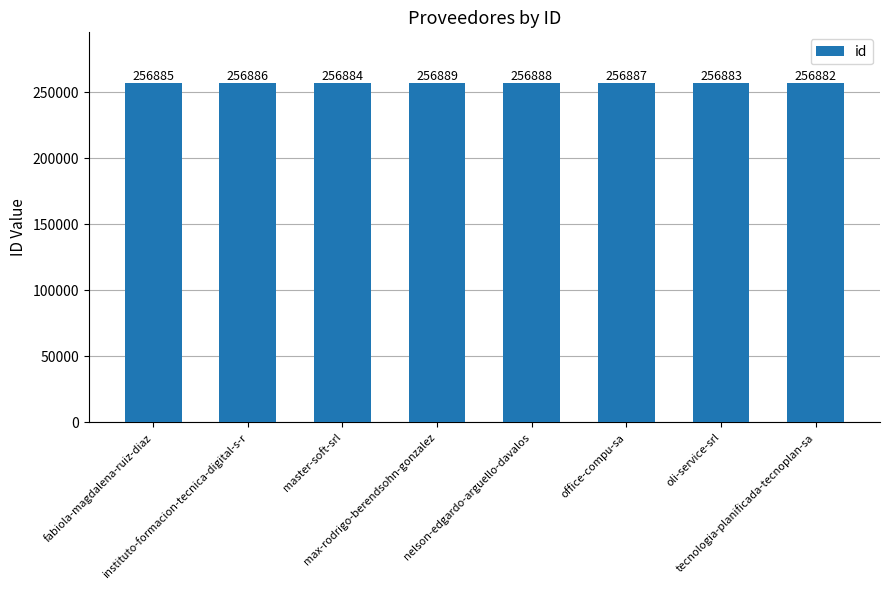

What is the minimum value shown in the chart?

256882